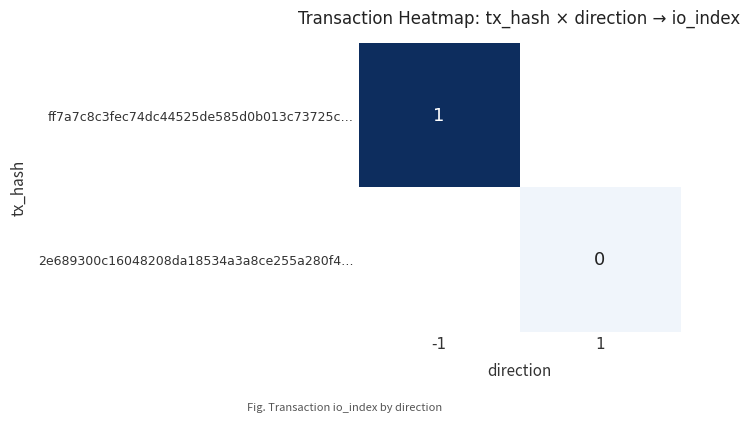

Is the value of 2e689300c16048208da18534a3a8ce255a280f4… at 1 greater than the value of ff7a7c8c3fec74dc44525de585d0b013c73725c… at -1?

No